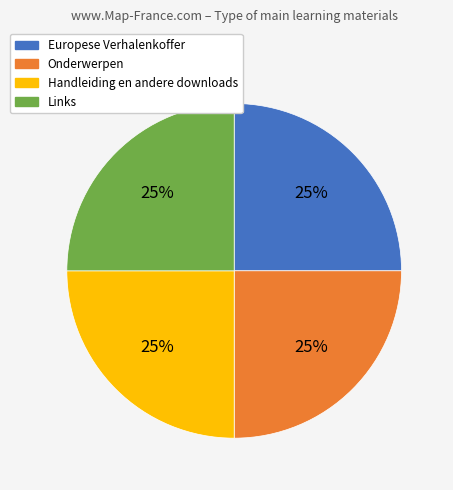

How many slices are in this pie chart?

4